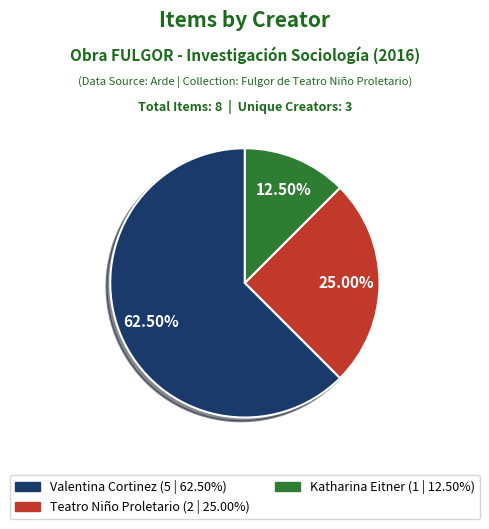

Is there any slice that represents more than half of the pie?

Yes